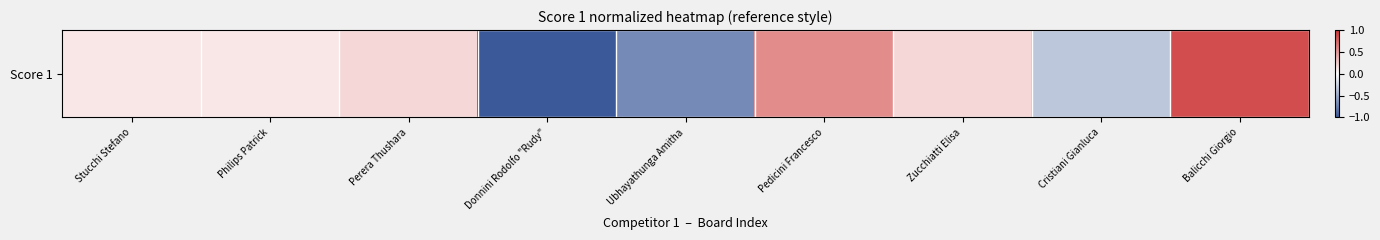

At which label is the value closest to 0?

Stucchi Stefano